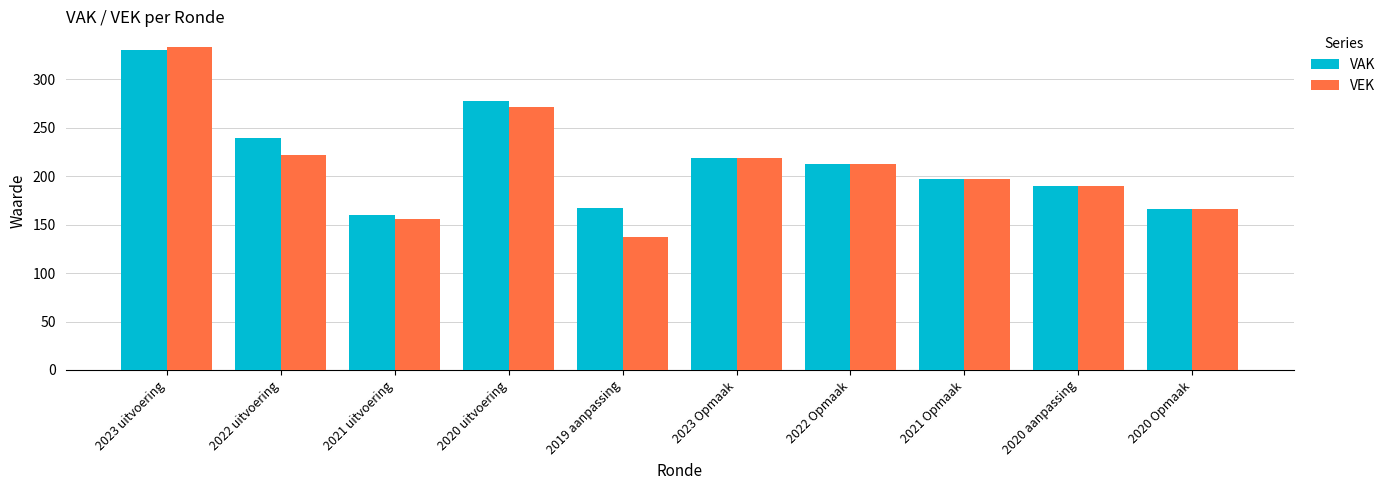

The VEK series shows 468 at 2020 uitvoering. True or false?

False